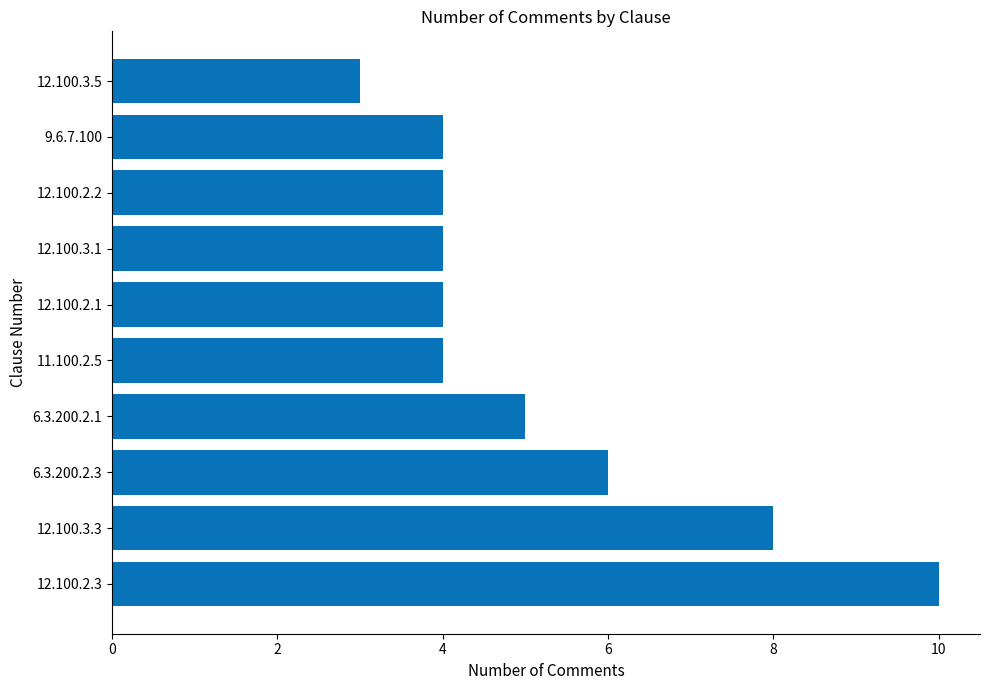

Are the bars grouped side by side (vs. stacked)?

No